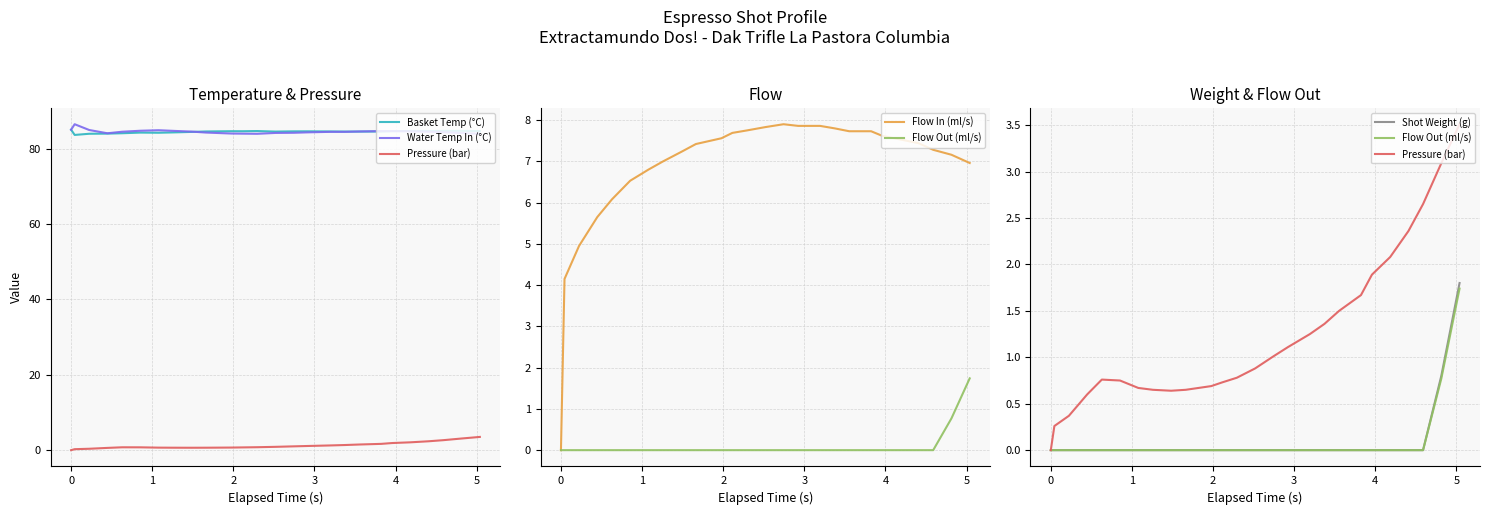

Reading left to right, what are all the values shown in this chart?

Basket Temp (°C): 85.0	83.6	83.9	84.0	84.1	84.2	84.2	84.3	84.4	84.5	84.6	84.6	84.6	84.5	84.6	84.6	84.5	84.5	84.5	84.5	84.6	84.7	84.7	84.7	84.7	84.6
Water Temp In (°C): 85.0	86.5	84.9	84.0	84.5	84.7	84.9	84.7	84.5	84.2	84.0	84.0	83.9	84.1	84.2	84.3	84.4	84.4	84.5	84.6	84.6	84.6	84.5	84.3	84.1	83.9
Pressure (bar): 0.0	0.3	0.4	0.6	0.8	0.8	0.7	0.7	0.6	0.7	0.7	0.7	0.8	0.9	1.0	1.1	1.2	1.4	1.5	1.7	1.9	2.1	2.4	2.6	3.1	3.5
Flow In (ml/s): 0.0	4.2	5.0	5.7	6.1	6.5	6.8	7.0	7.2	7.4	7.6	7.7	7.8	7.8	7.9	7.9	7.9	7.8	7.7	7.7	7.6	7.5	7.4	7.3	7.2	7.0
Flow Out (ml/s): 0.0	0.0	0.0	0.0	0.0	0.0	0.0	0.0	0.0	0.0	0.0	0.0	0.0	0.0	0.0	0.0	0.0	0.0	0.0	0.0	0.0	0.0	0.0	0.0	0.8	1.7
Shot Weight (g): 0.0	0.0	0.0	0.0	0.0	0.0	0.0	0.0	0.0	0.0	0.0	0.0	0.0	0.0	0.0	0.0	0.0	0.0	0.0	0.0	0.0	0.0	0.0	0.0	0.8	1.8